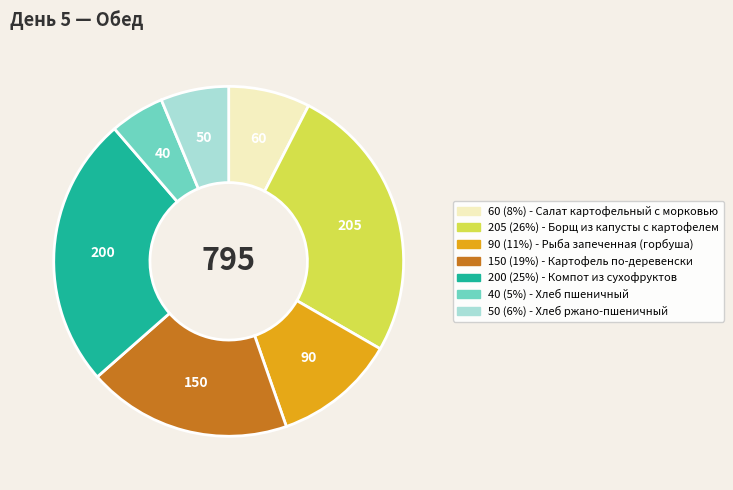

Is there a majority slice in this chart?

No